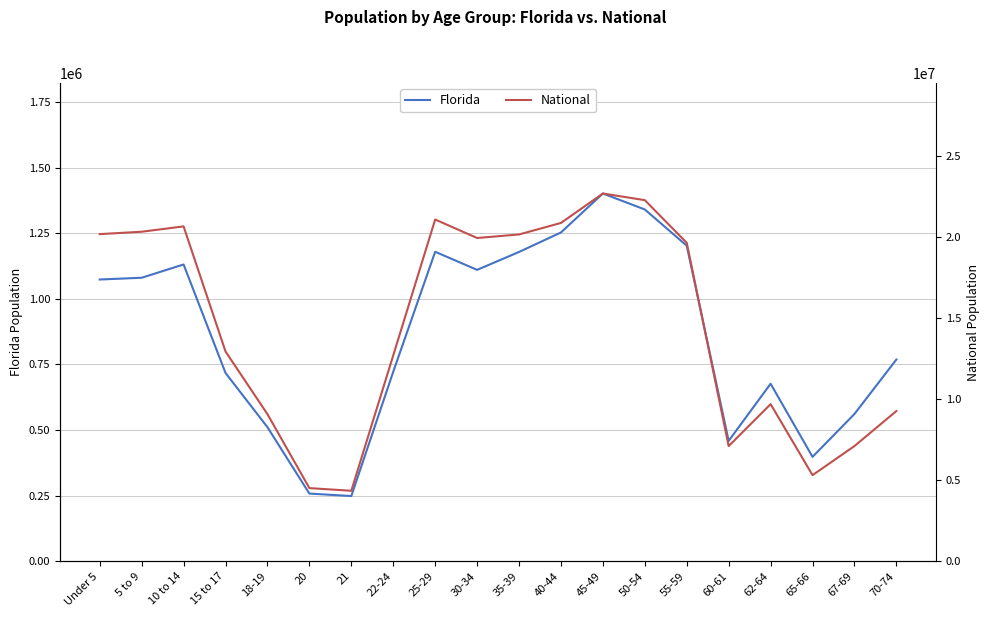

What is the label of the 13th point from the left?

45-49